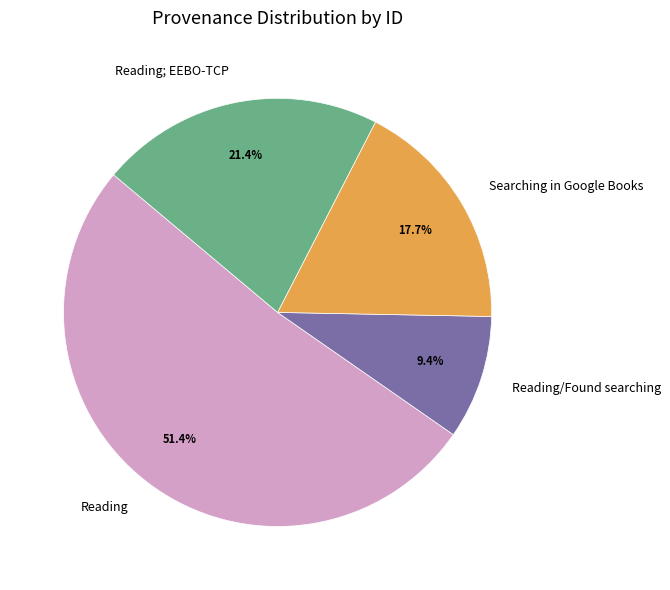

What is the largest slice in the pie chart?

Reading